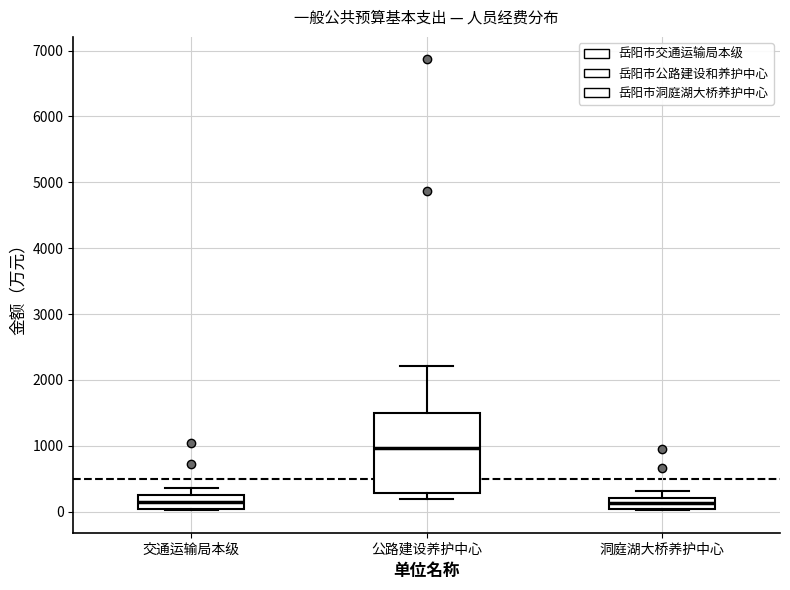

Which box has the highest median line?

公路建设养护中心